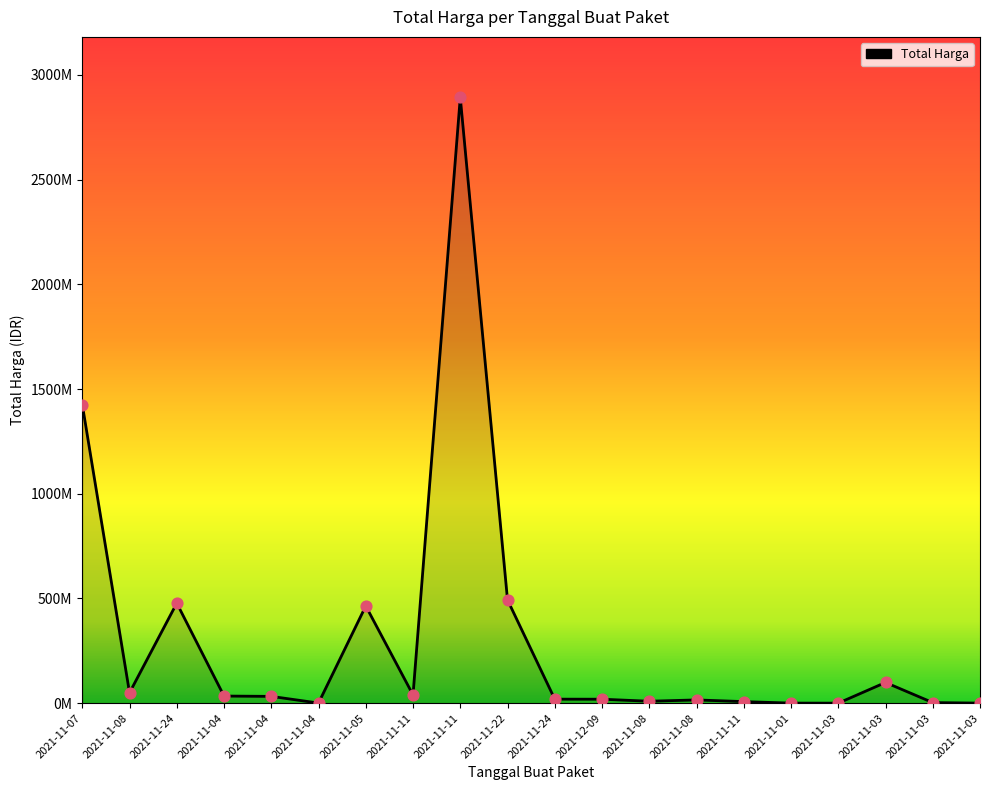

Does the chart have visible grid lines?

No